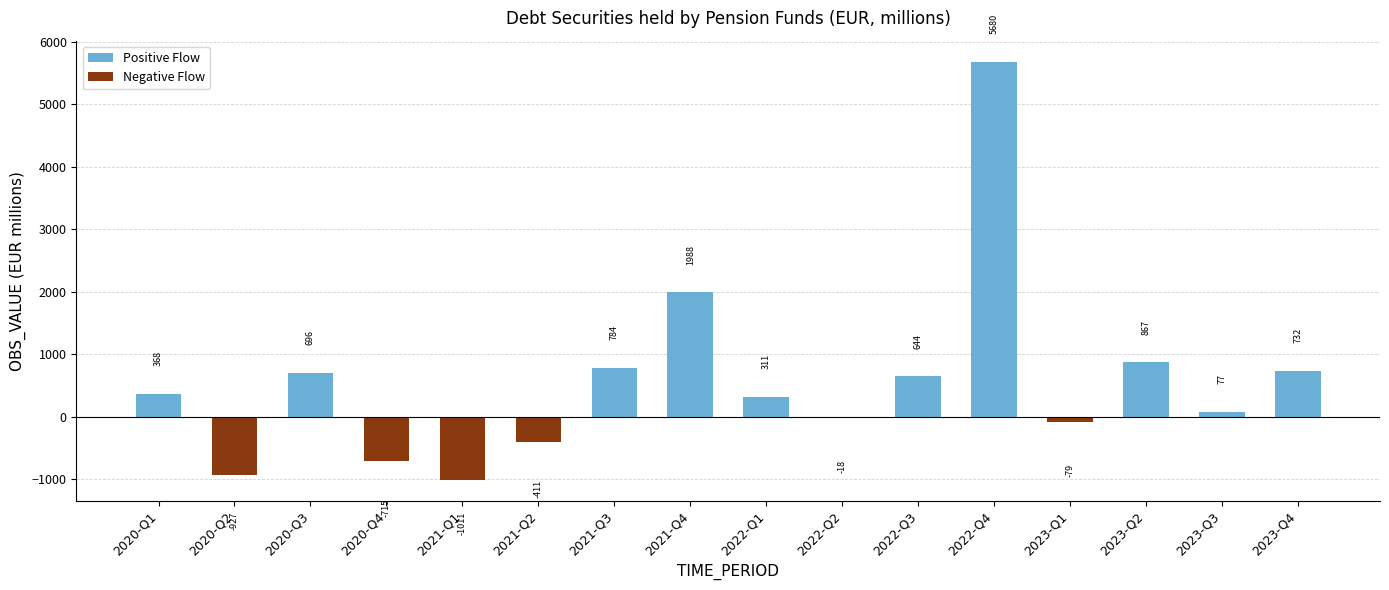

Is it true that Positive Flow equals 1211.8 at 2023-Q4?

False